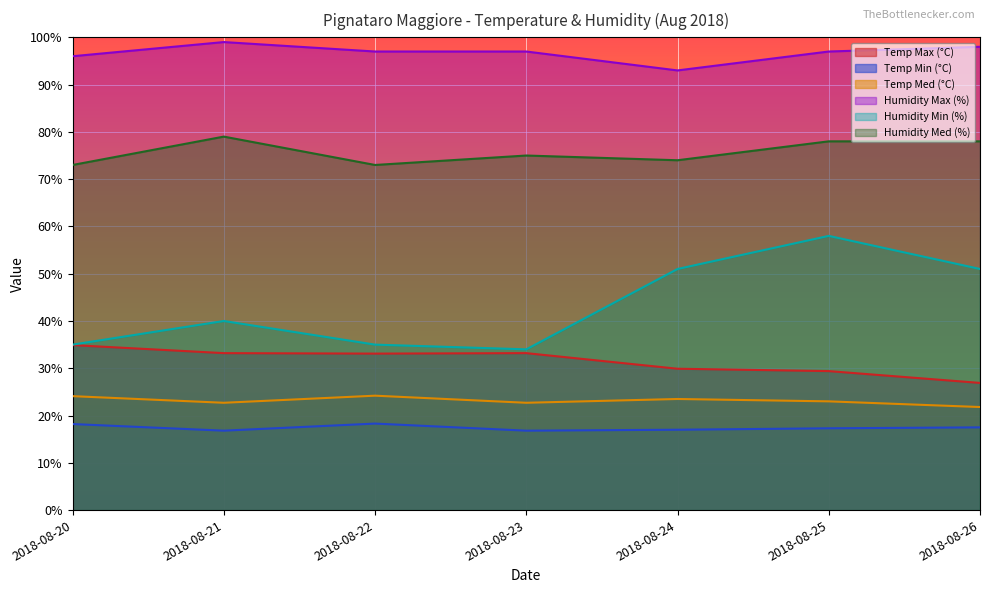

True or false: Temp Max (°C) and Humidity Min (%) cross at least once.

False